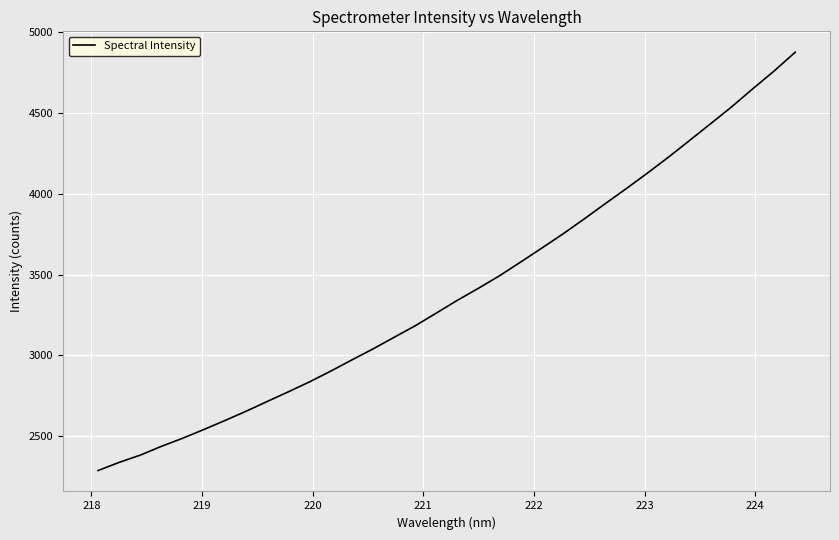

What is the maximum value shown in the chart?

4876.5